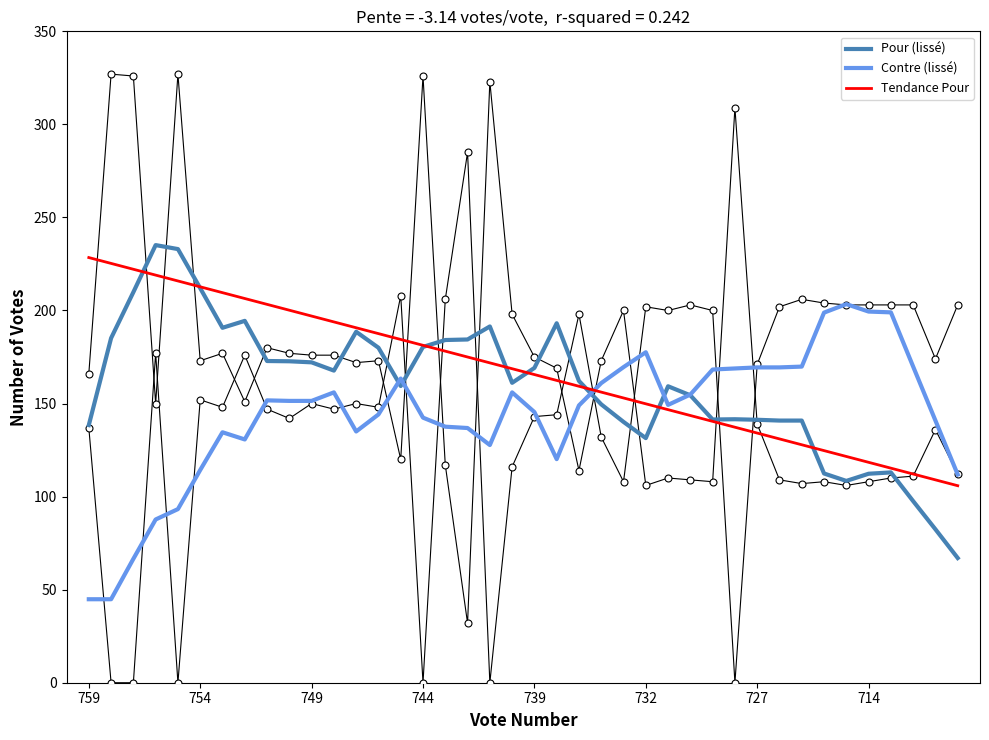

Which series has the widest spread of Y values?

Pour (lissé)